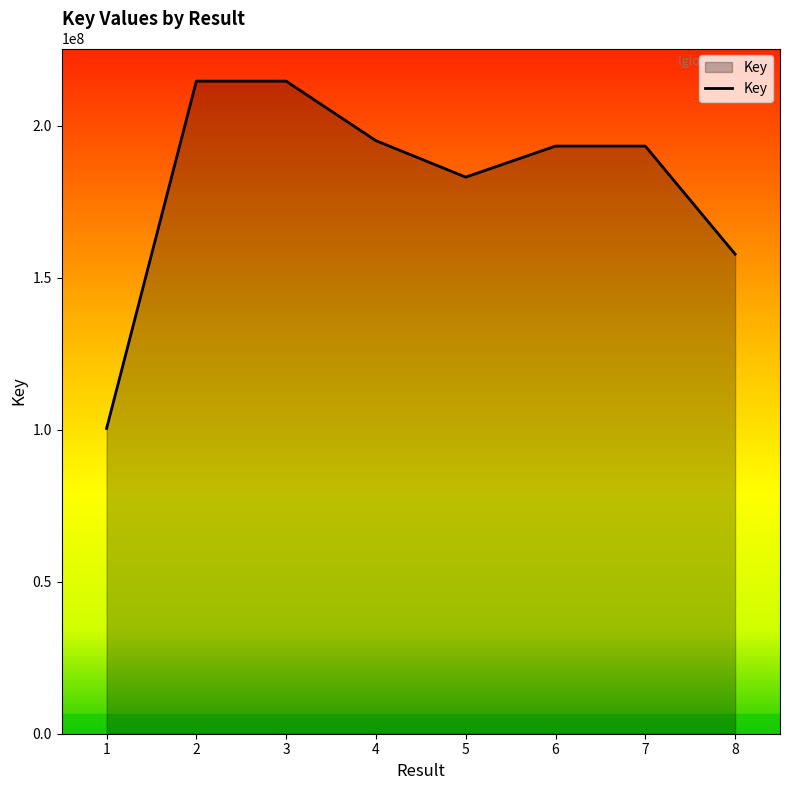

Approximately how many times larger is the value at 4 compared to 8?

1.2